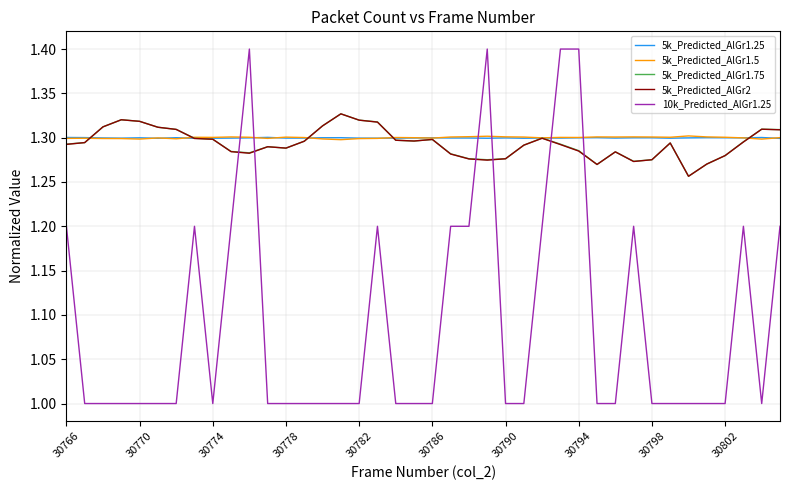

Which series has the widest spread of values?

10k_Predicted_AlGr1.25